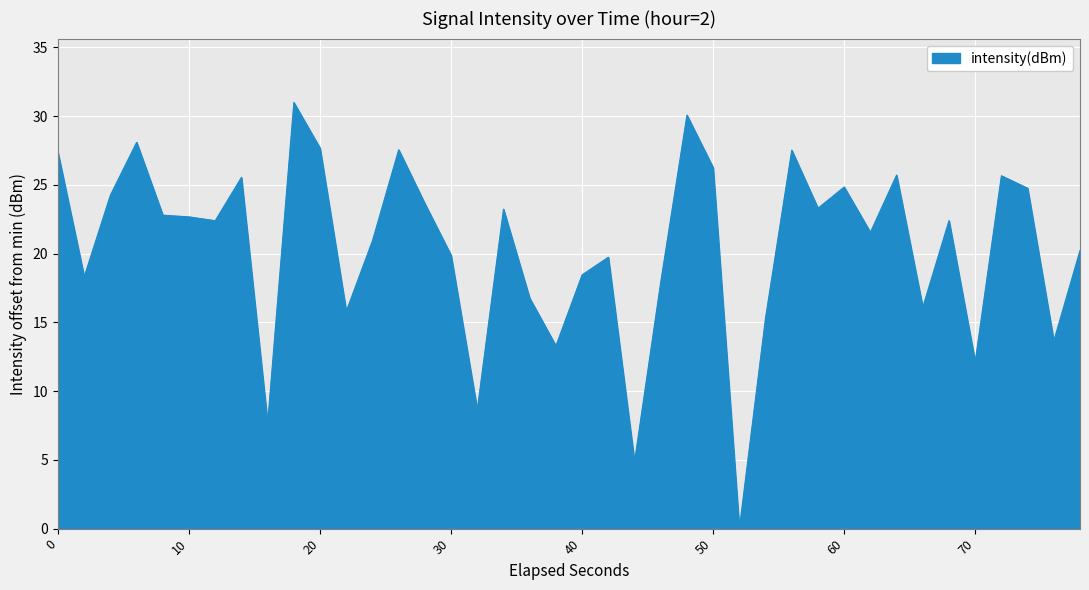

What is the greatest value displayed?

31.0